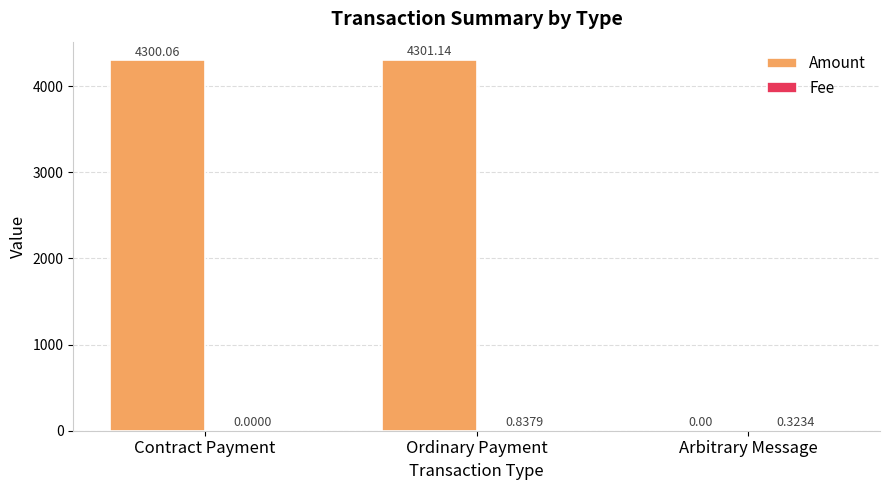

How many groups of bars are there?

3